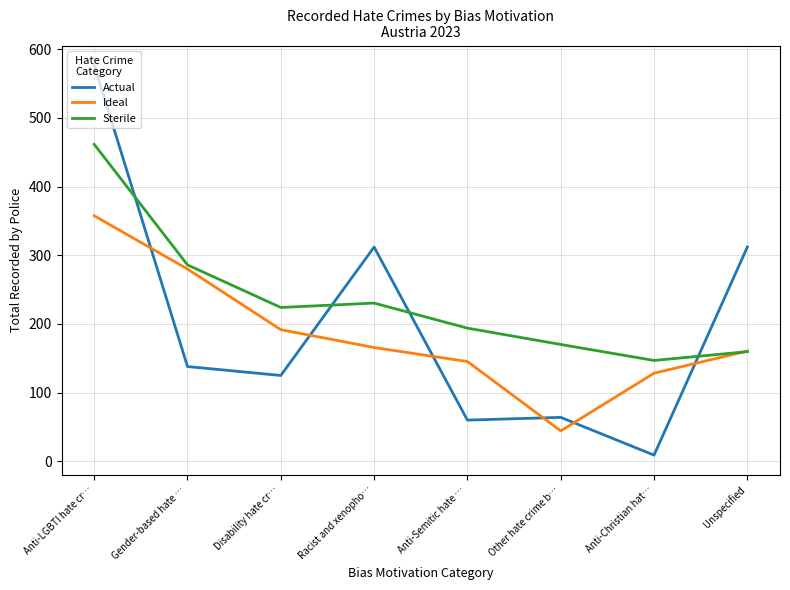

Does the chart have visible grid lines?

Yes